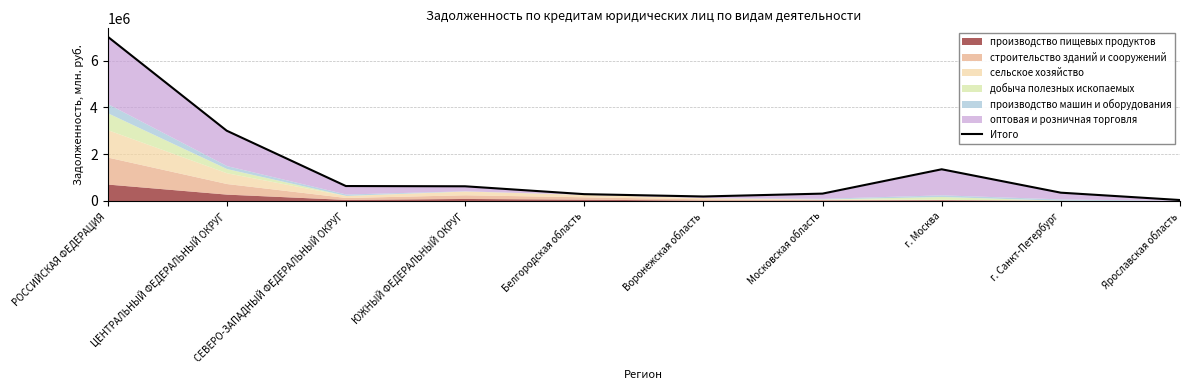

What is the difference between the maximum and second lowest values?

6848704